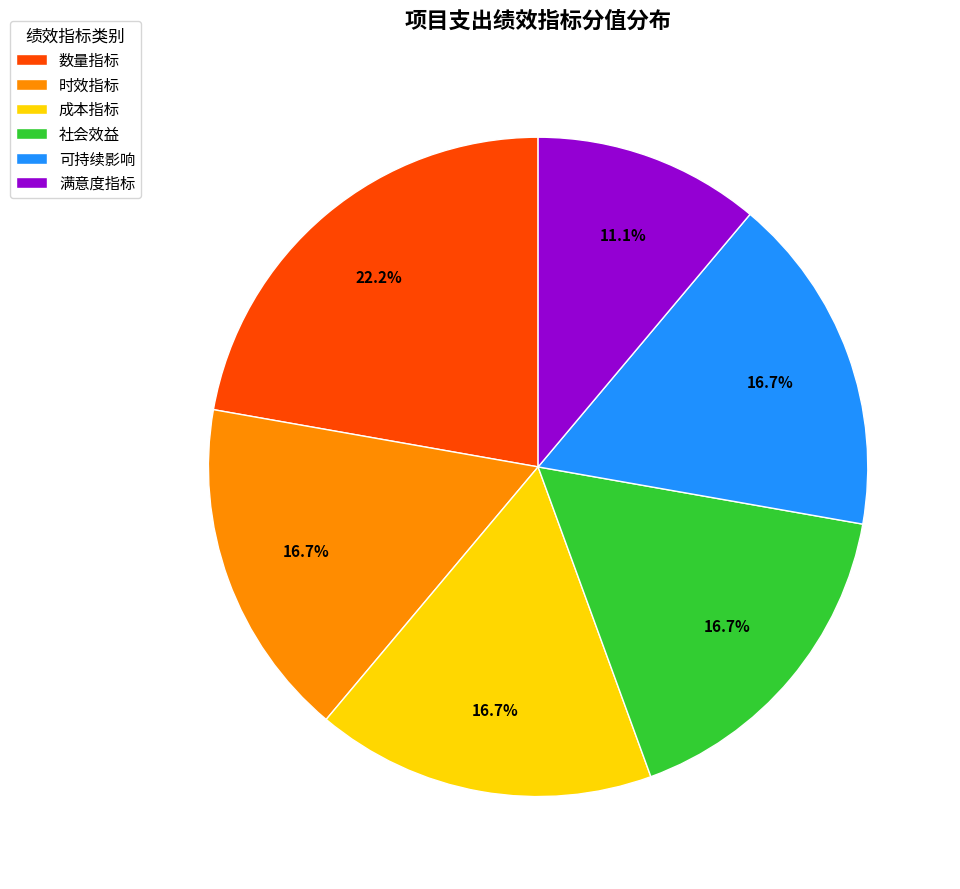

True or false: 社会效益 accounts for 17% of the total.

True